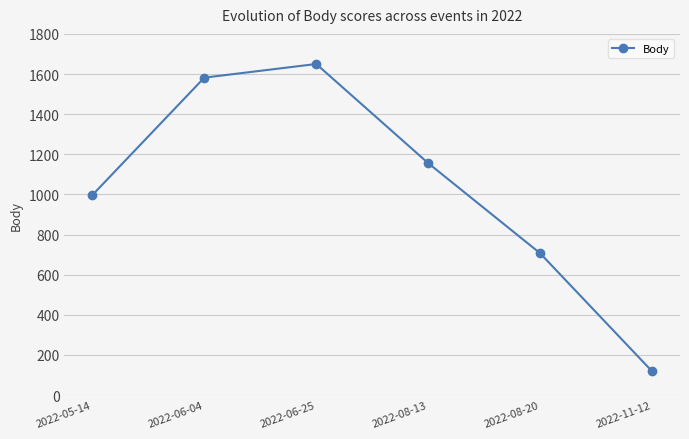

What is the label of the 5th point from the left?

2022-08-20